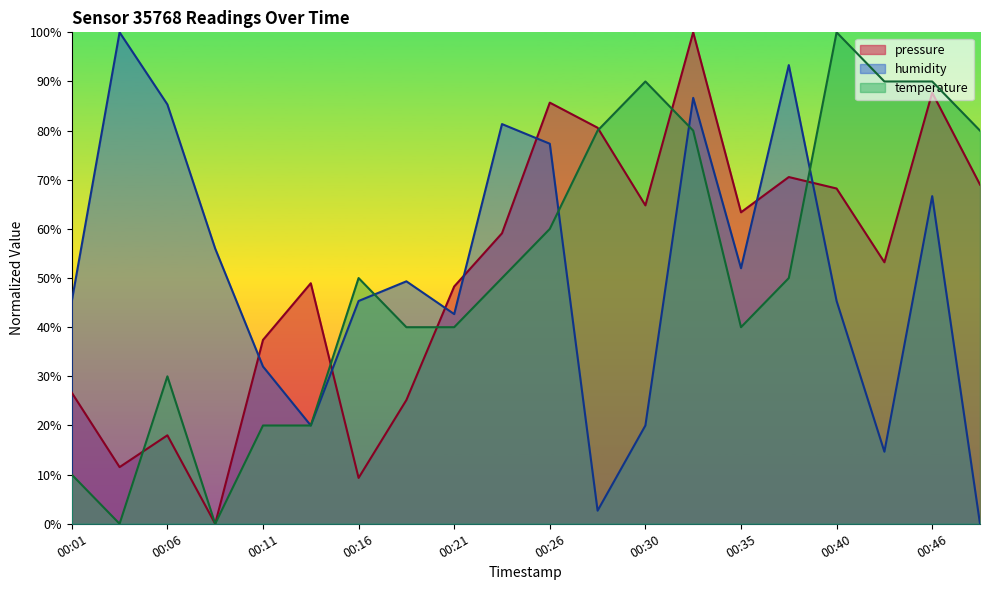

What is the difference between the second highest and minimum values in the pressure series?

87.7